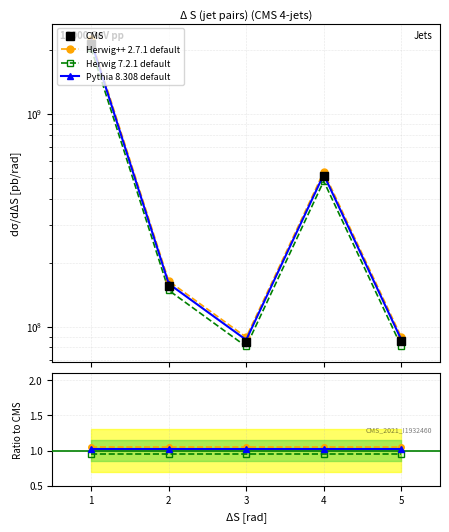

Is it true that Herwig++ 2.7.1 default equals 1.5 at 2?

False